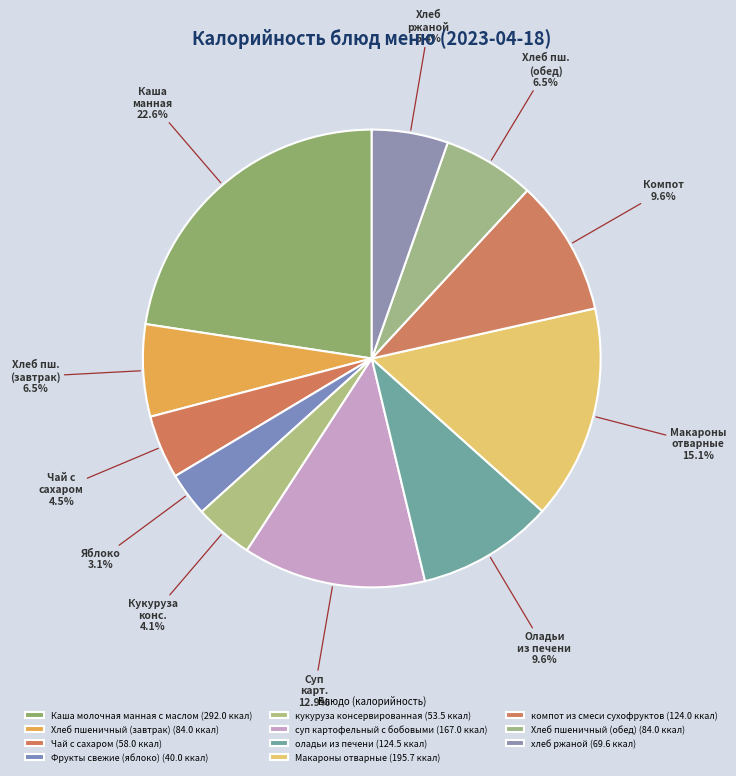

Is it true that Каша молочная манная с маслом is 12% of the pie?

False